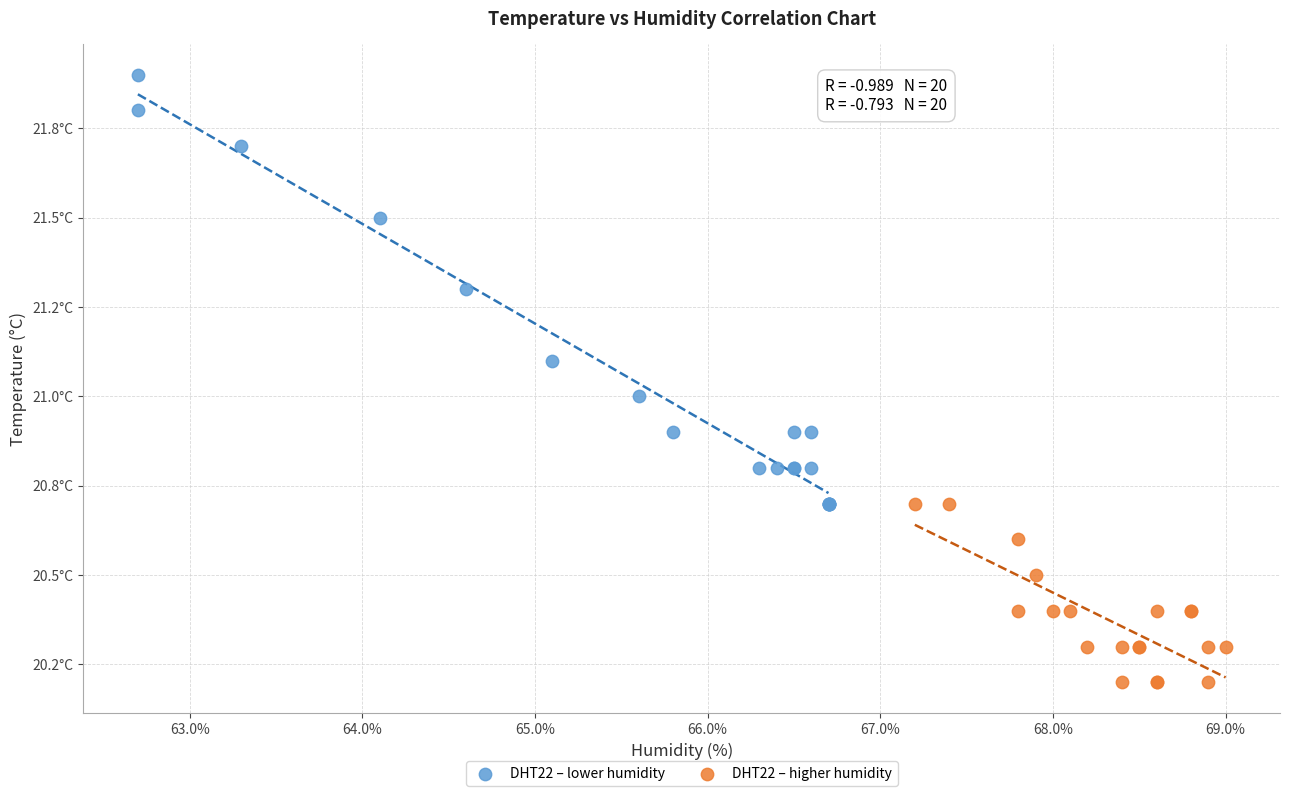

Which series contains the highest Y value?

DHT22 – lower humidity